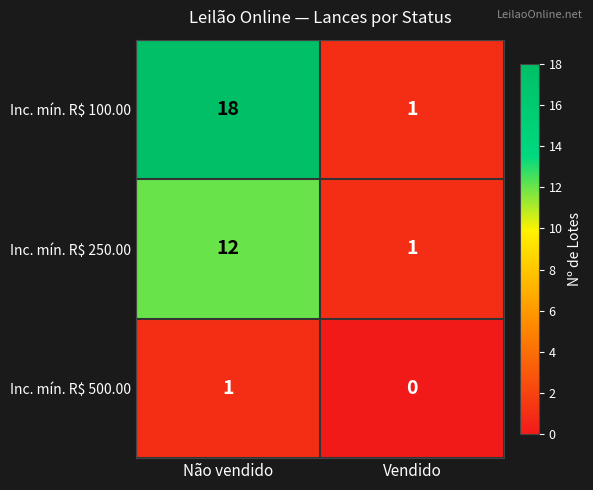

Where is Inc. mín. R$ 100.00 nearest to the value 9?

Vendido